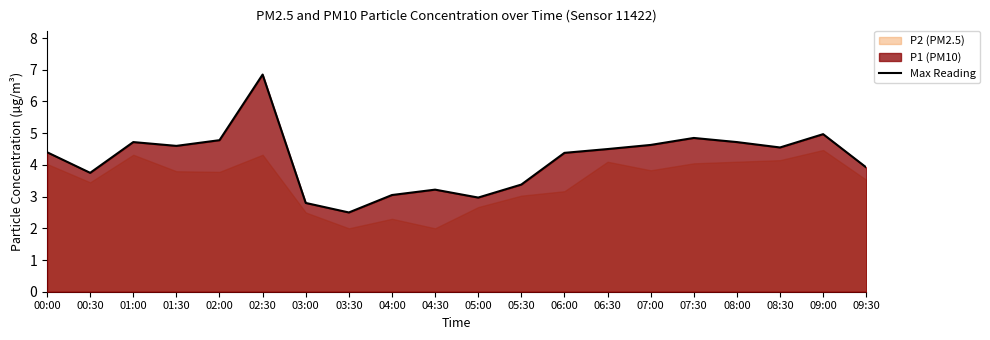

The chart shows a value of 1.3 at 05:00. True or false?

False